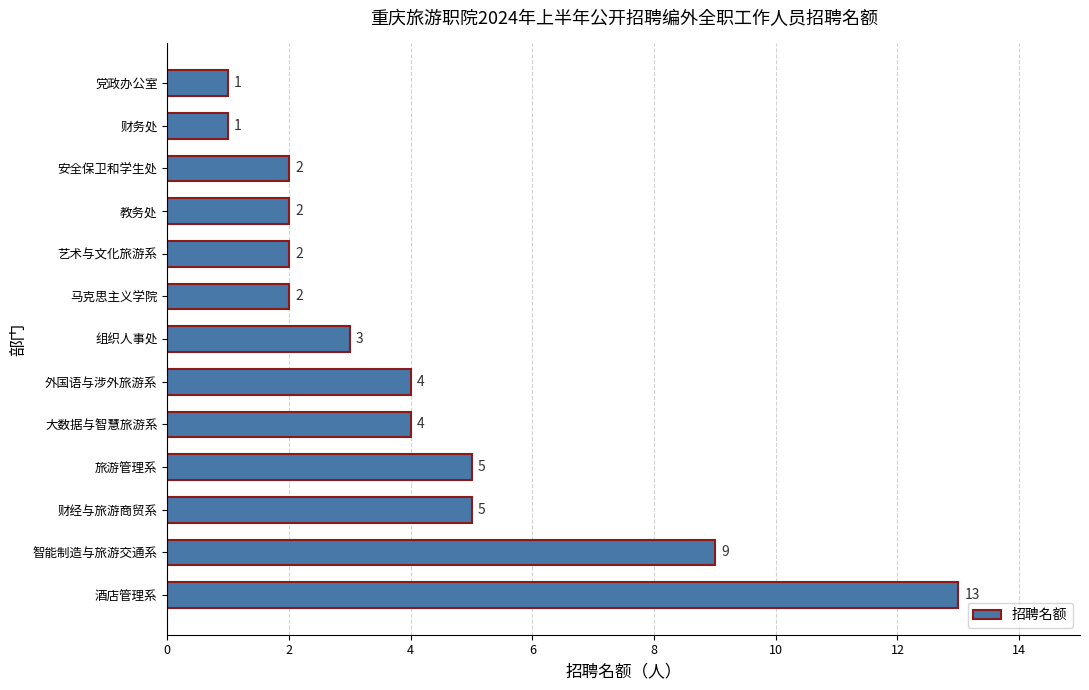

Approximately how many times larger is the value at 酒店管理系 compared to 组织人事处?

4.3